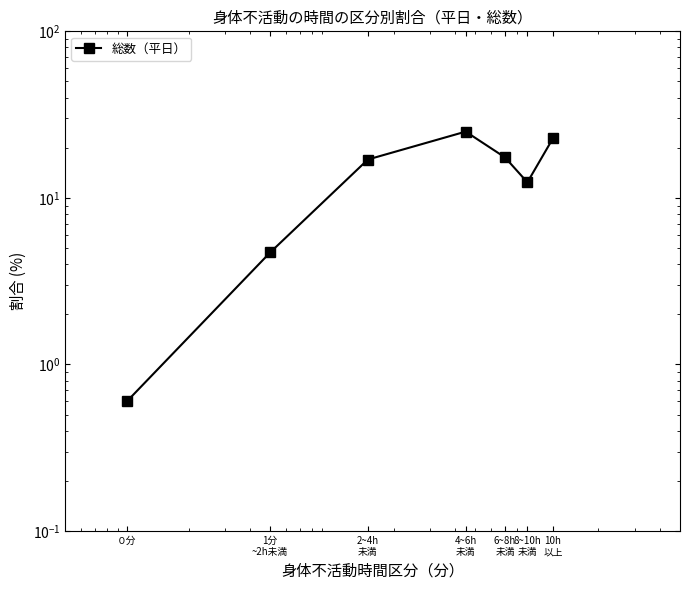

True or false: the data shows 34.8 at 10h
以上.

False